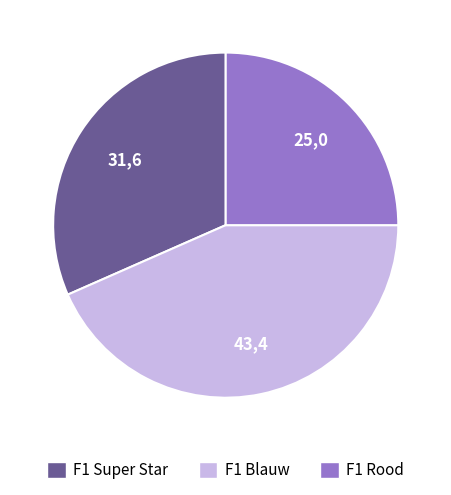

True or false: F1 Super Star accounts for 18% of the total.

False